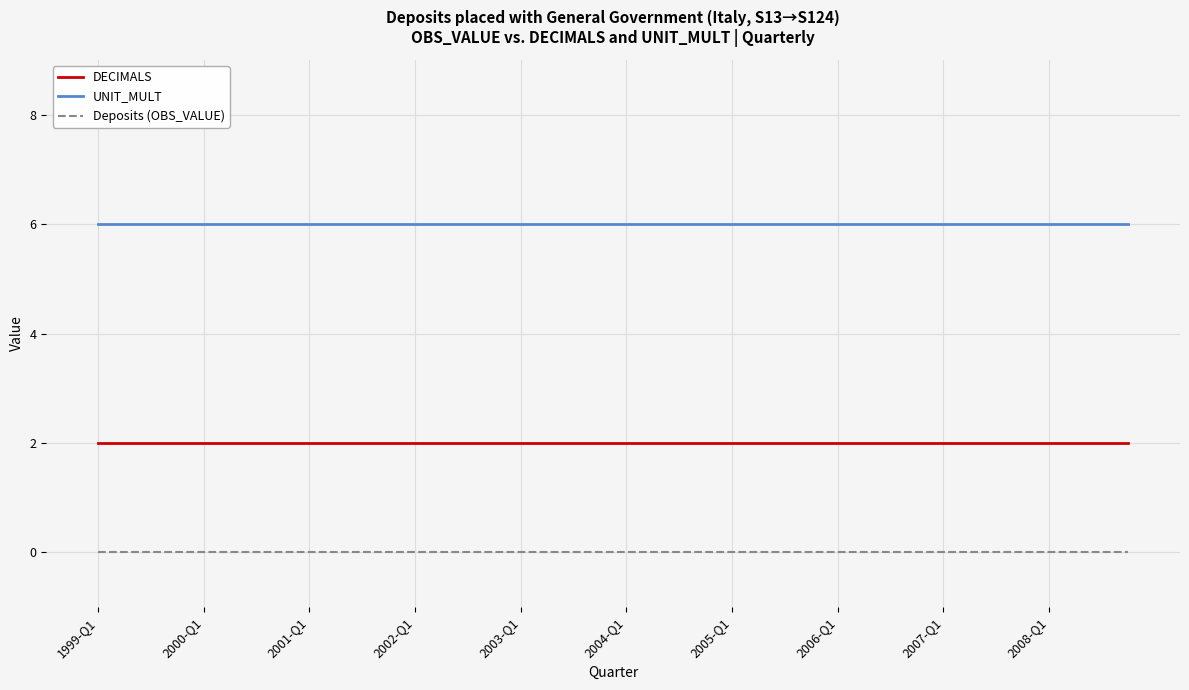

What is the maximum value for UNIT_MULT?

6